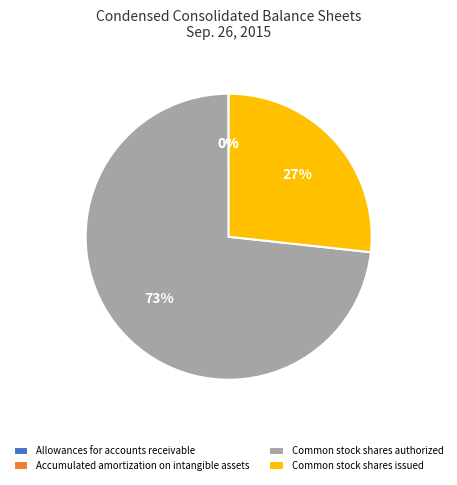

To the nearest percent, what percentage of the pie is Common stock shares authorized?

73%